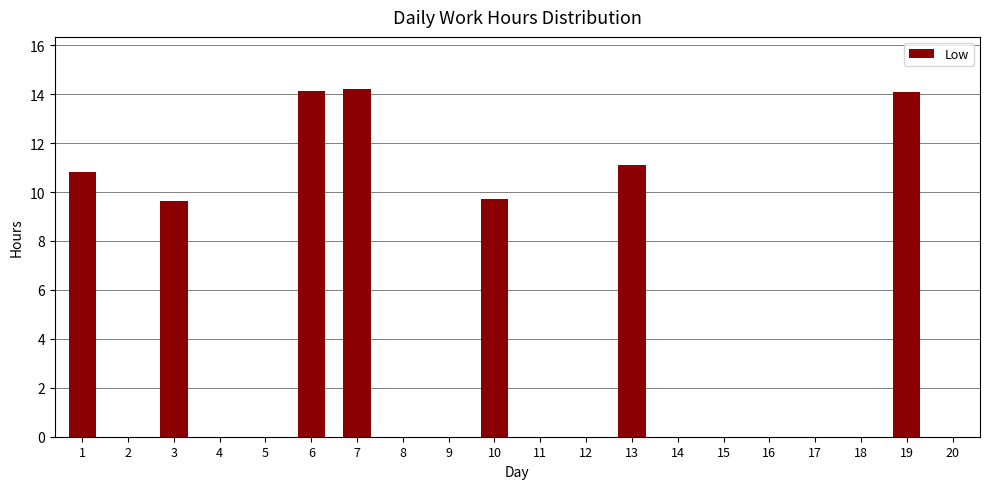

What is the sum of all values?

83.7